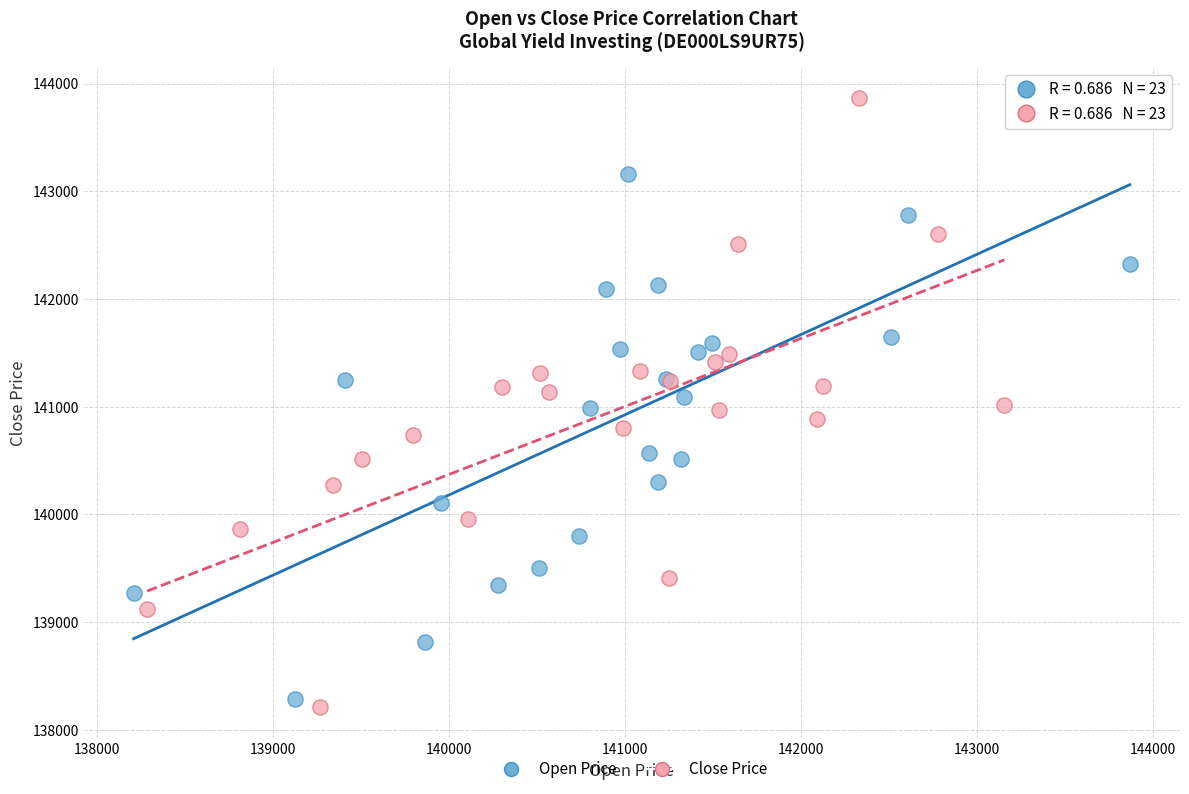

Which series reaches the minimum Y coordinate?

Close Price